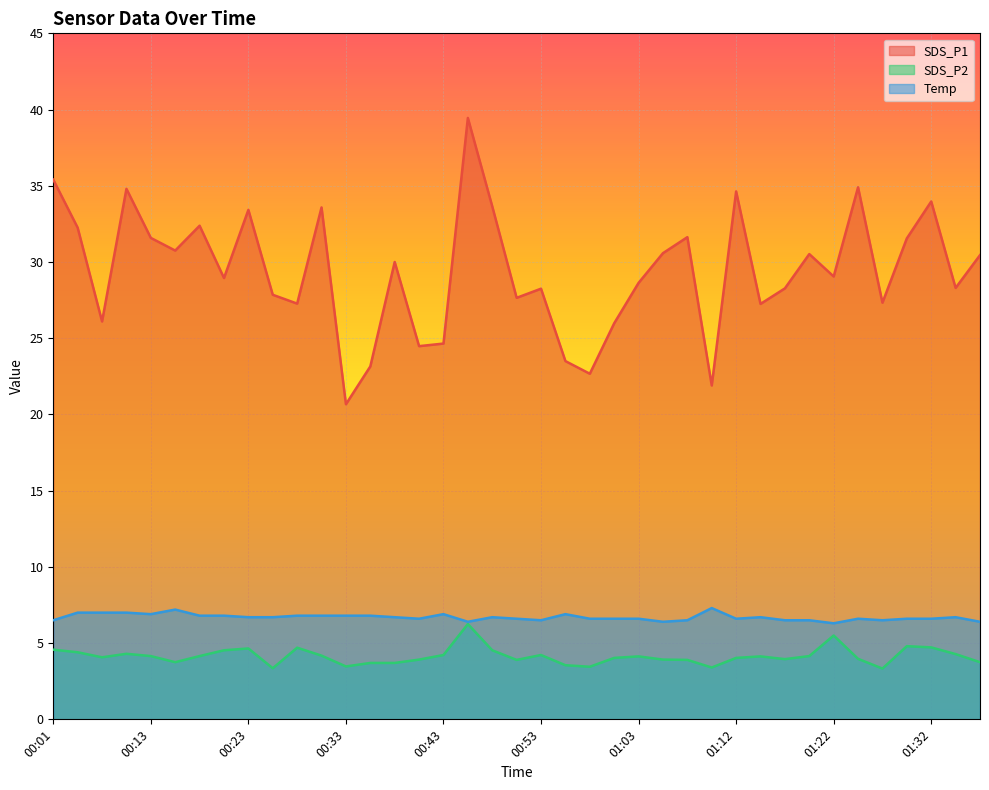

What position from the left is 00:26?

10